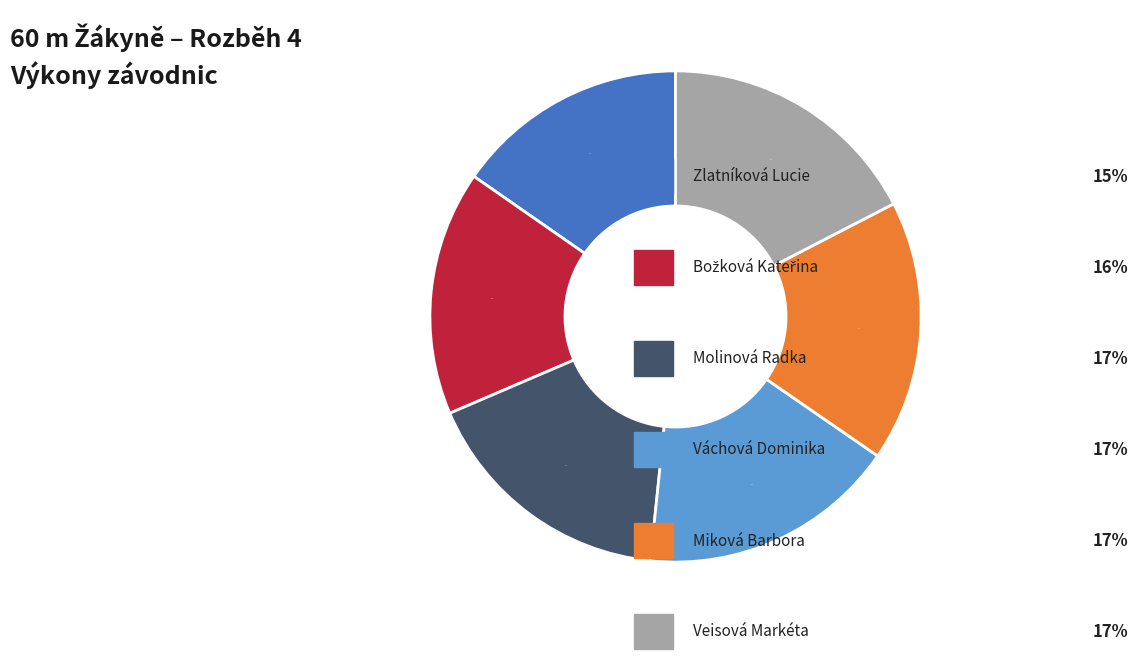

To the nearest percent, what is the average slice percentage?

17%